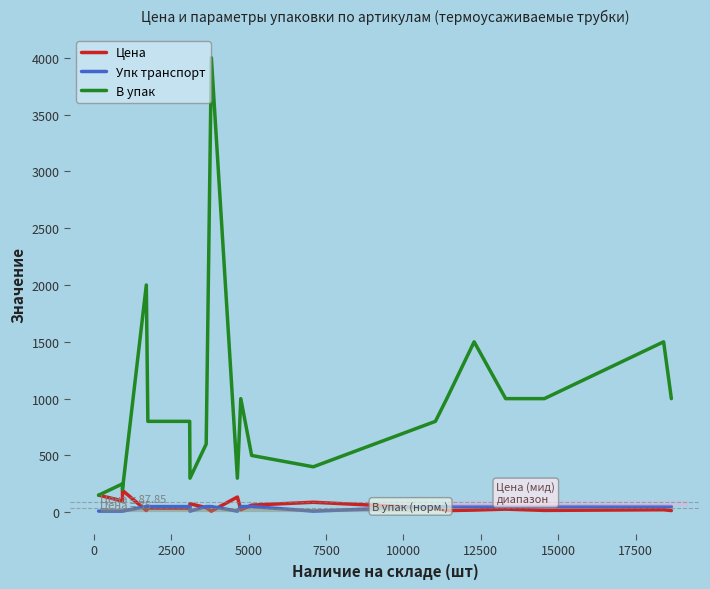

Which category has the lowest value in the Цена series?

17500